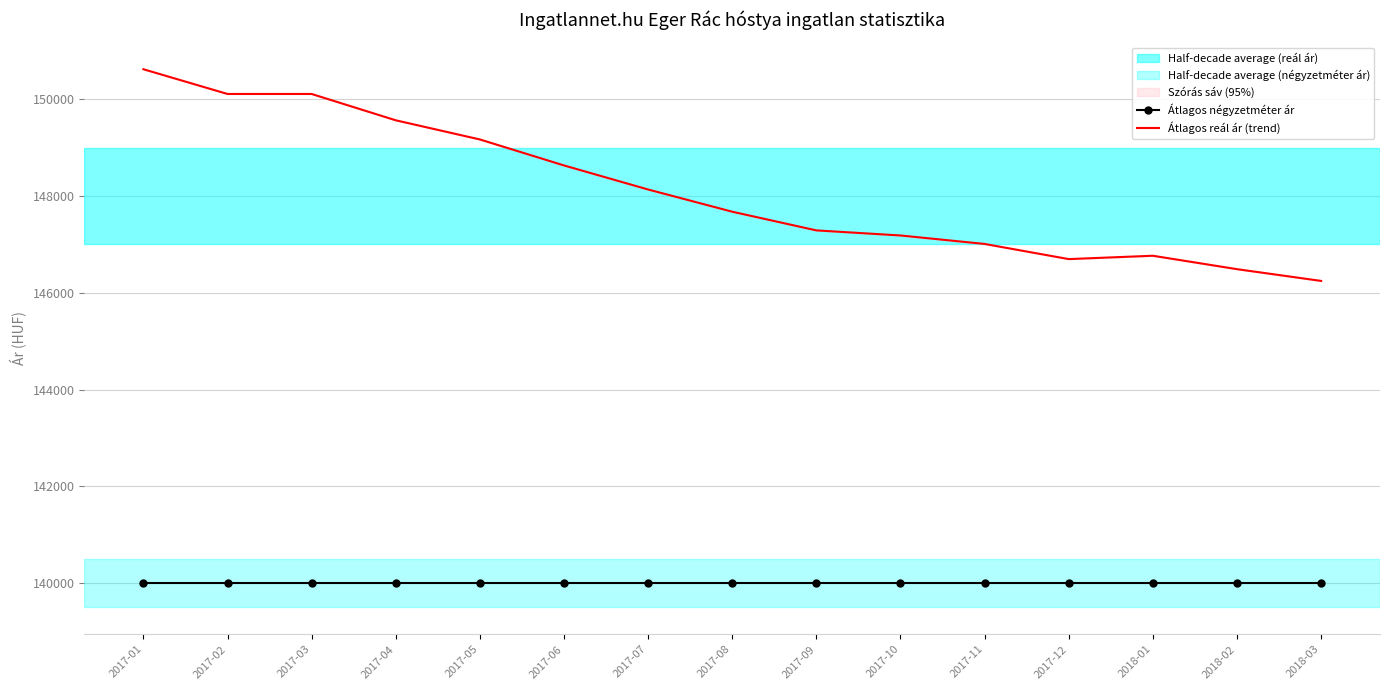

The Átlagos reál ár (trend) series shows 260061 at 2017-12. True or false?

False